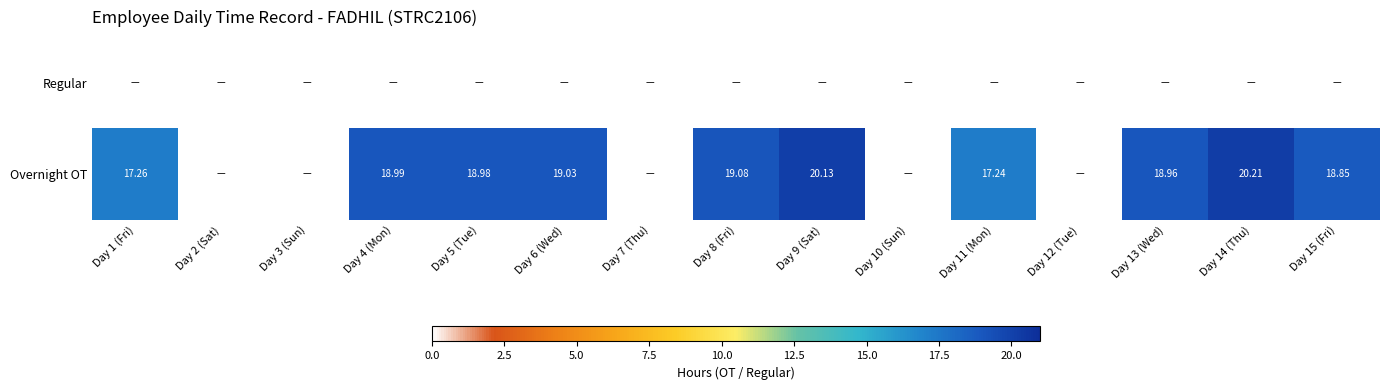

Rank the categories by Regular value from lowest to highest.

Day 1 (Fri), Day 2 (Sat), Day 3 (Sun), Day 4 (Mon), Day 5 (Tue), Day 6 (Wed), Day 7 (Thu), Day 8 (Fri), Day 9 (Sat), Day 10 (Sun), Day 11 (Mon), Day 12 (Tue), Day 13 (Wed), Day 14 (Thu), Day 15 (Fri)